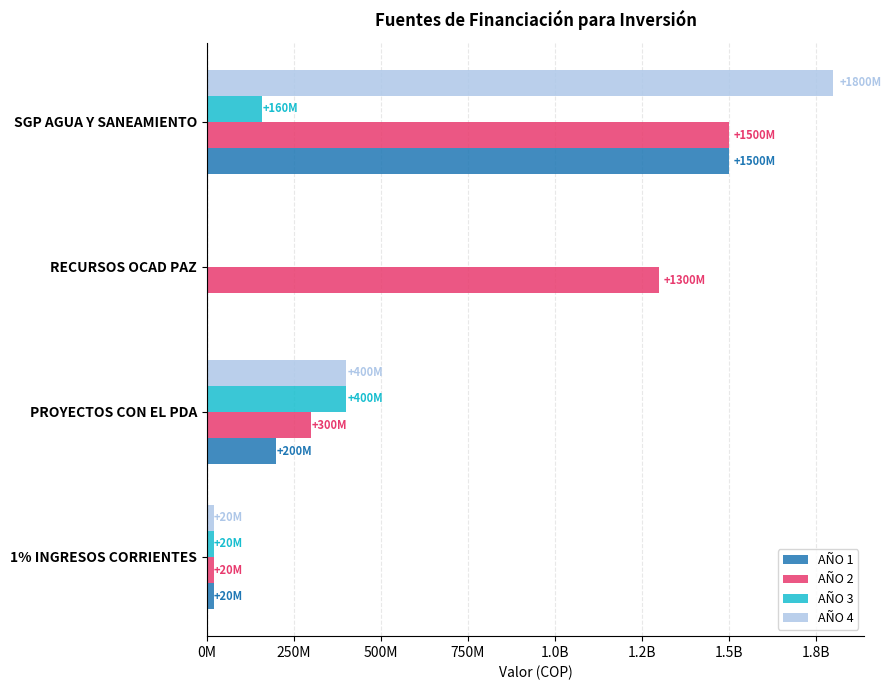

What are all the series names shown in the legend?

AÑO 1, AÑO 2, AÑO 3, AÑO 4